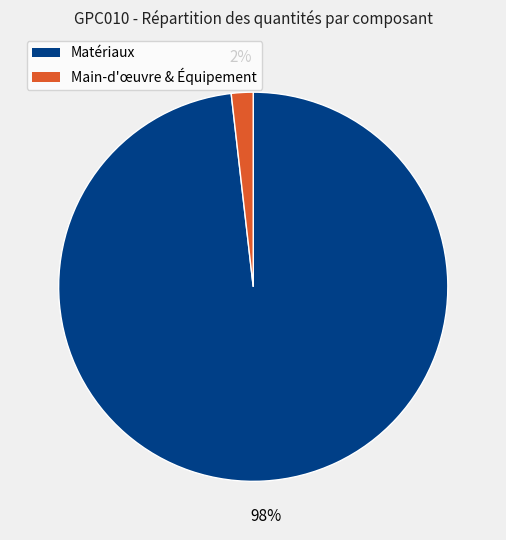

Is there a majority slice in this chart?

Yes